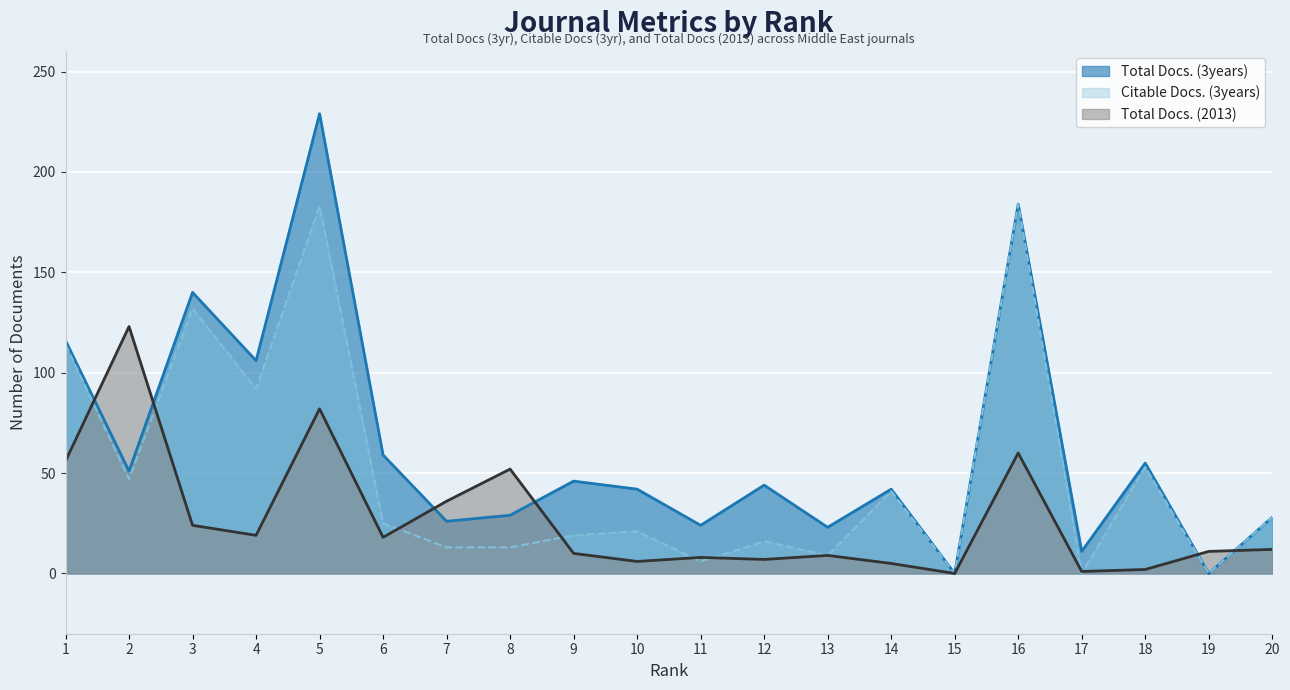

True or false: Citable Docs. (3years) and Total Docs. (3years) cross at least once.

False